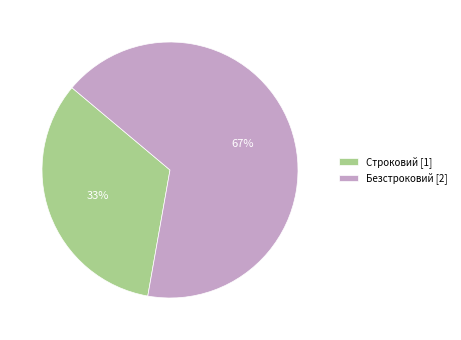

Is it true that Строковий is 47% of the pie?

False